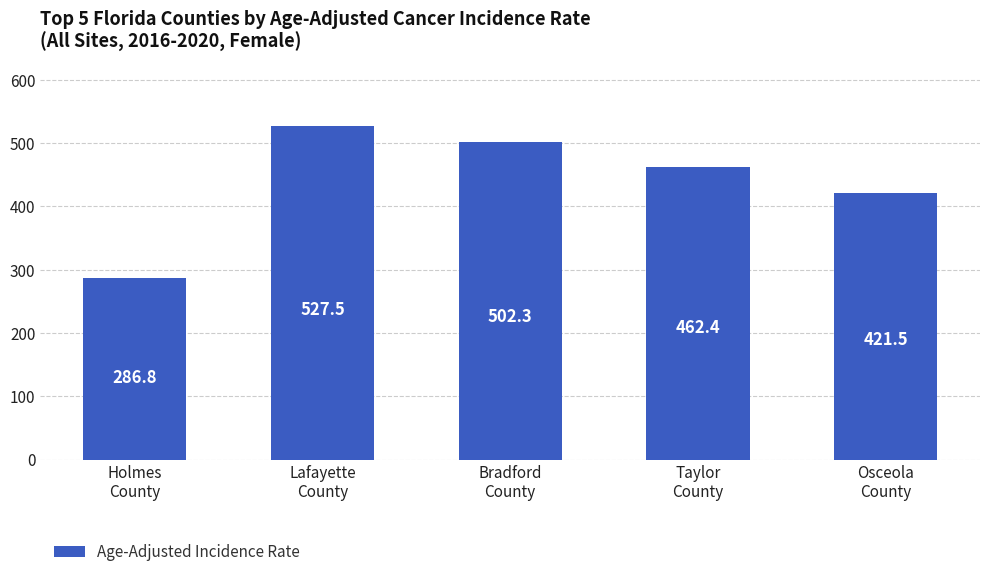

Is it true that the value at Lafayette
County is 320.3?

False